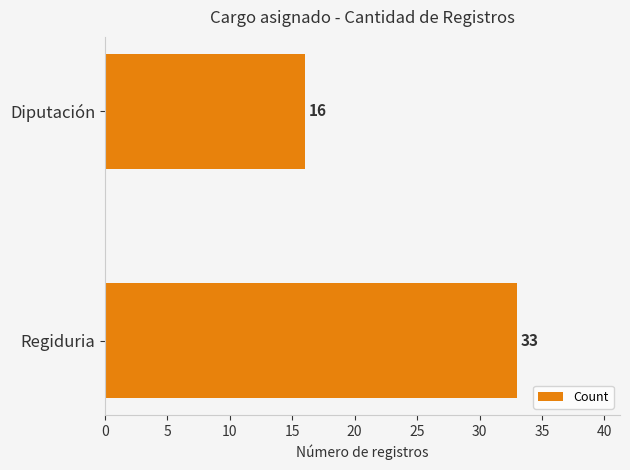

At which label is the value closest to 24?

Diputación